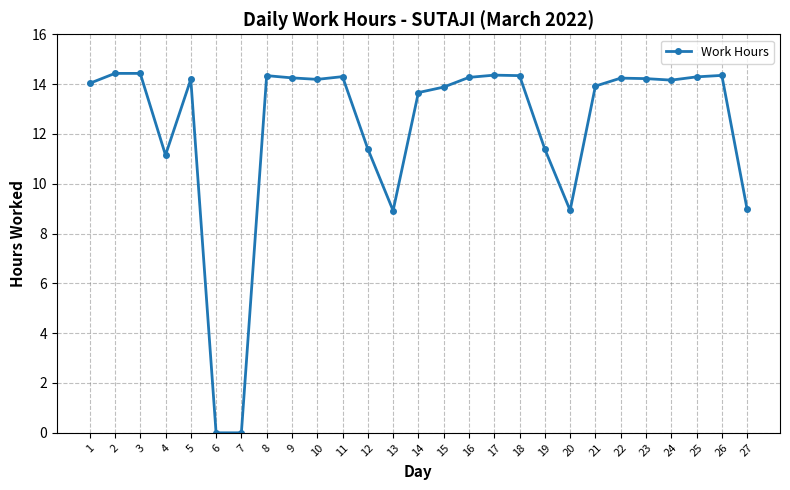

Does the chart have visible grid lines?

Yes